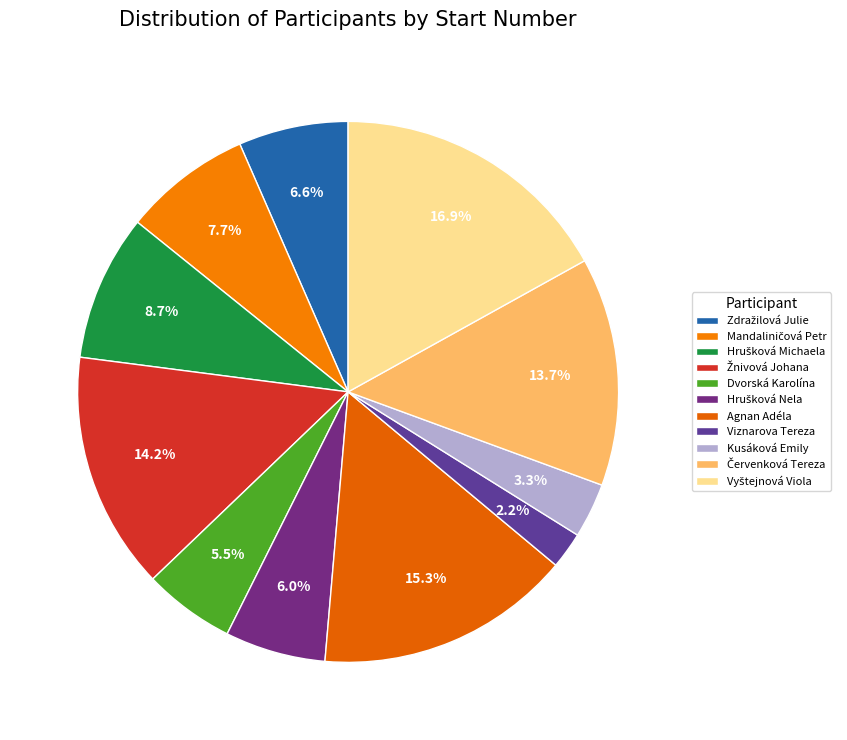

The Červenková Tereza slice represents 14% of the pie. True or false?

True